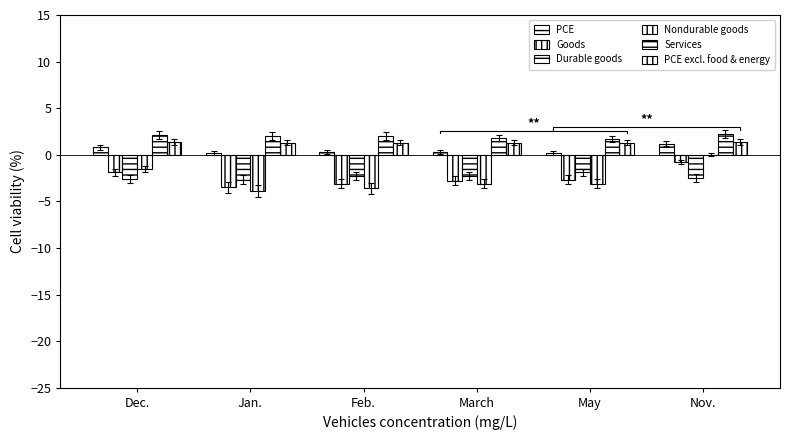

Is it true that Services equals 1.7 at May?

True